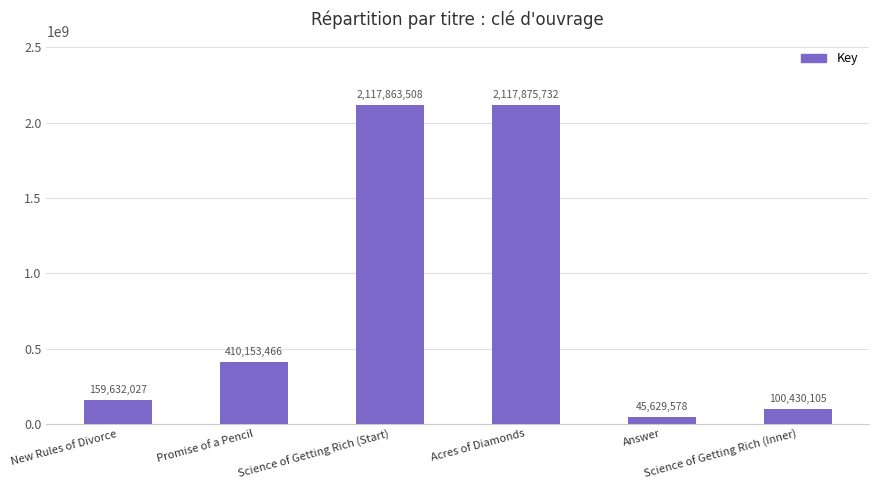

What is the average value?

825264069